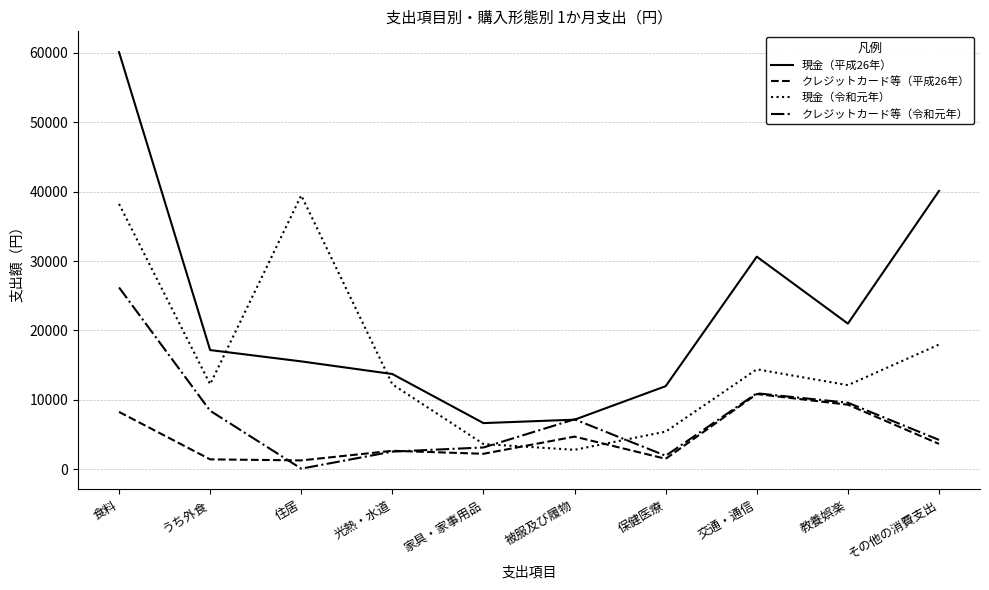

At which category is the sum across all series the highest?

食料